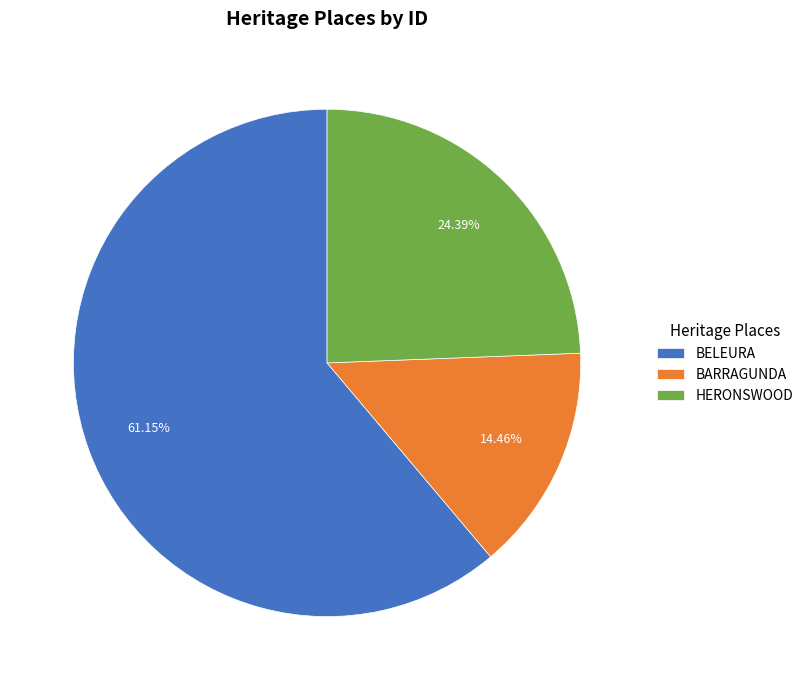

To the nearest percent, what portion does BELEURA represent?

61%